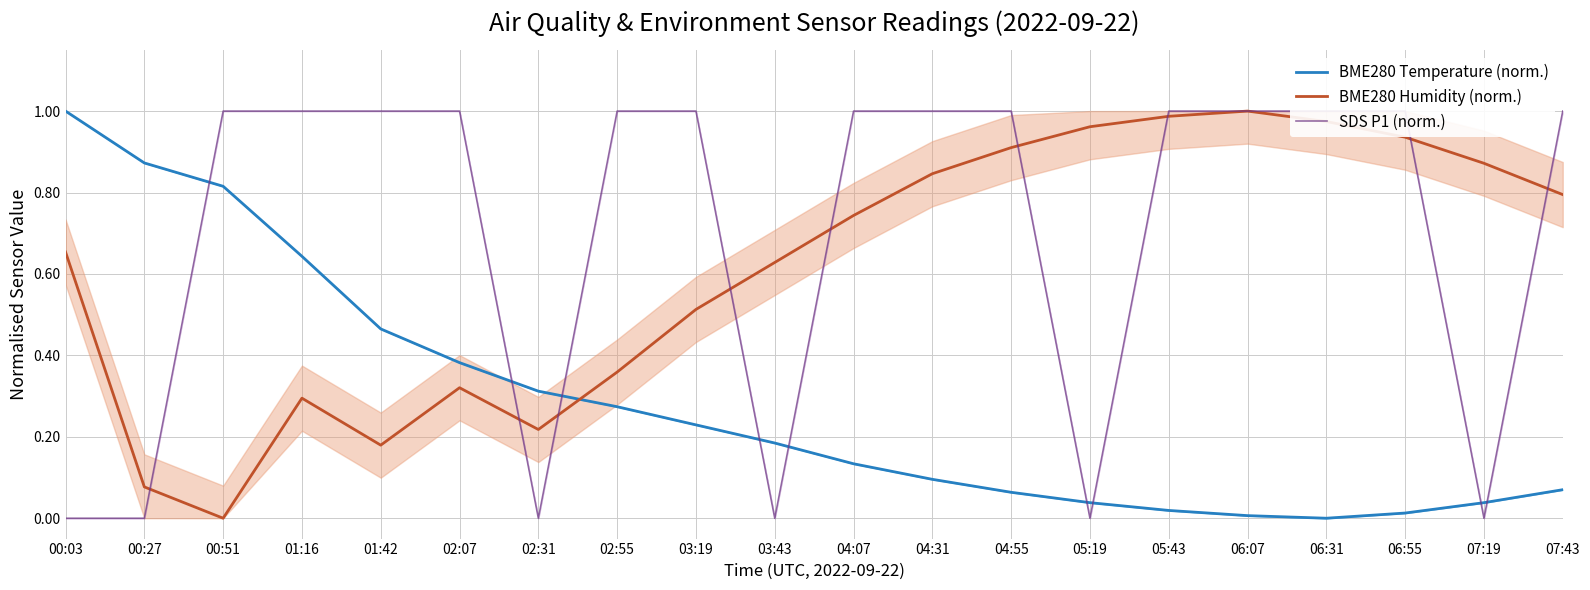

What is the total value across all series at 00:03?

1.7